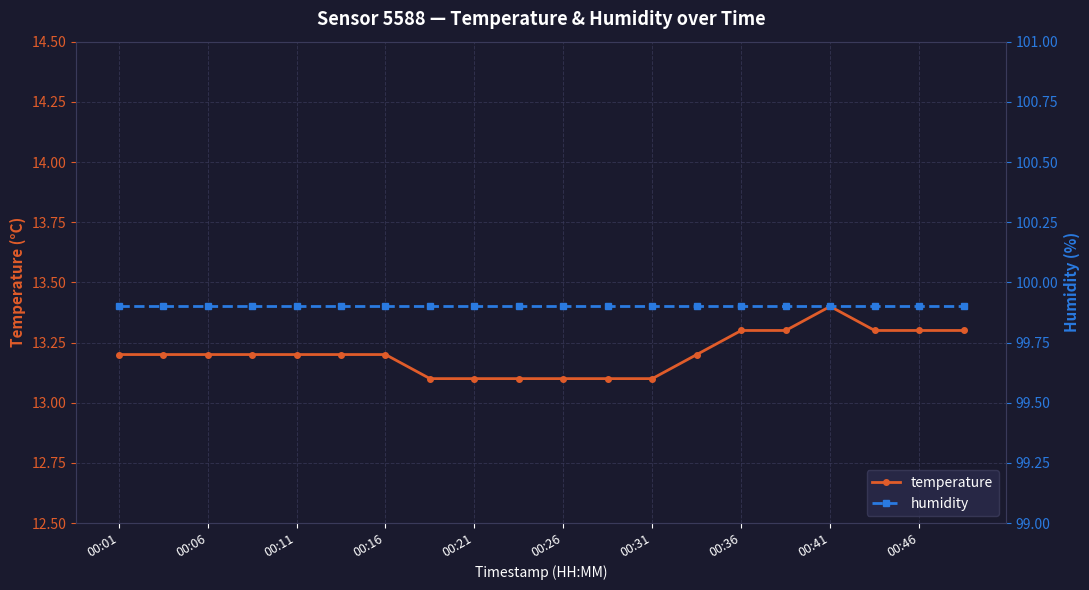

True or false: temperature has a value of 13.1 at 11.

True